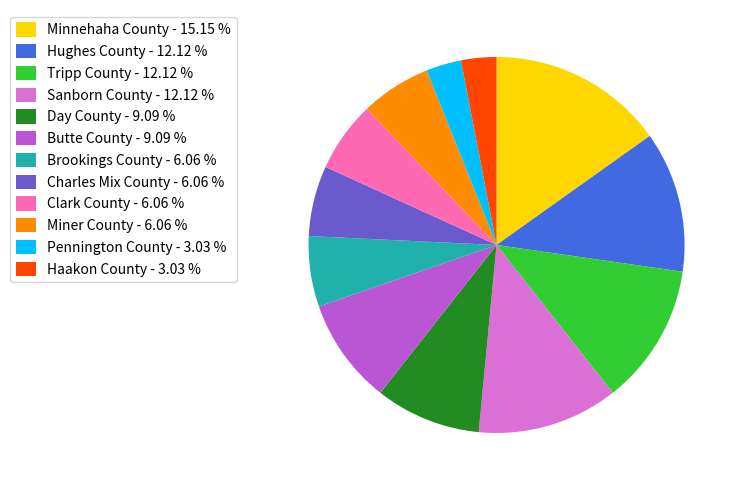

Is there a majority slice in this chart?

No